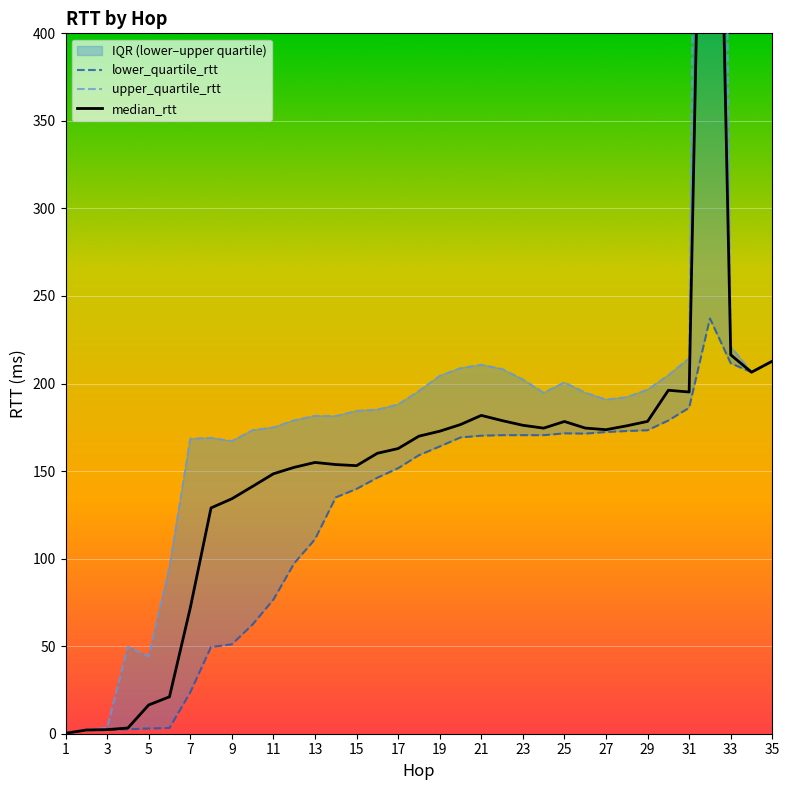

True or false: lower_quartile_rtt has a value of 71.6 at 9.

False